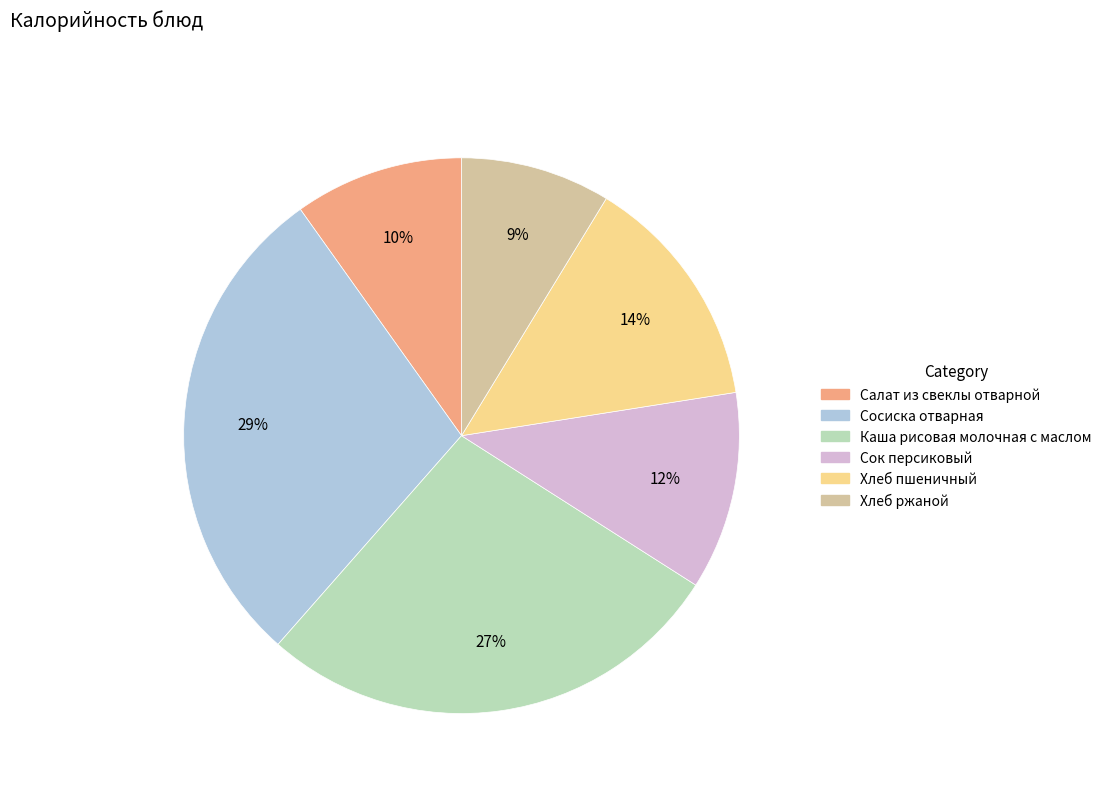

How many slices are in this pie chart?

6